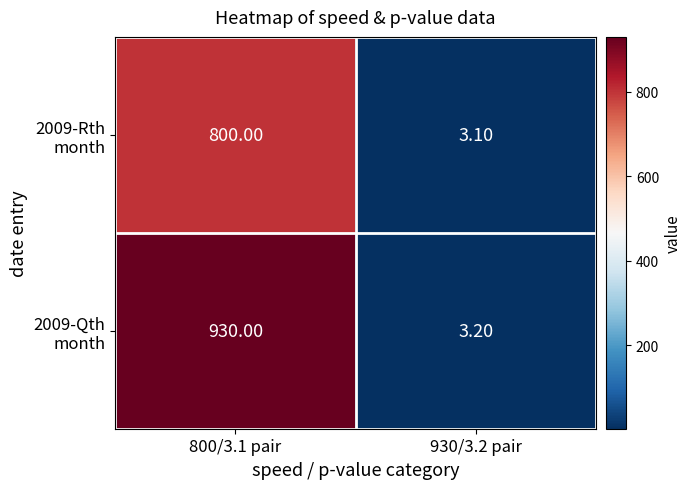

What is the difference between the highest and lowest values at 930/3.2 pair?

0.1